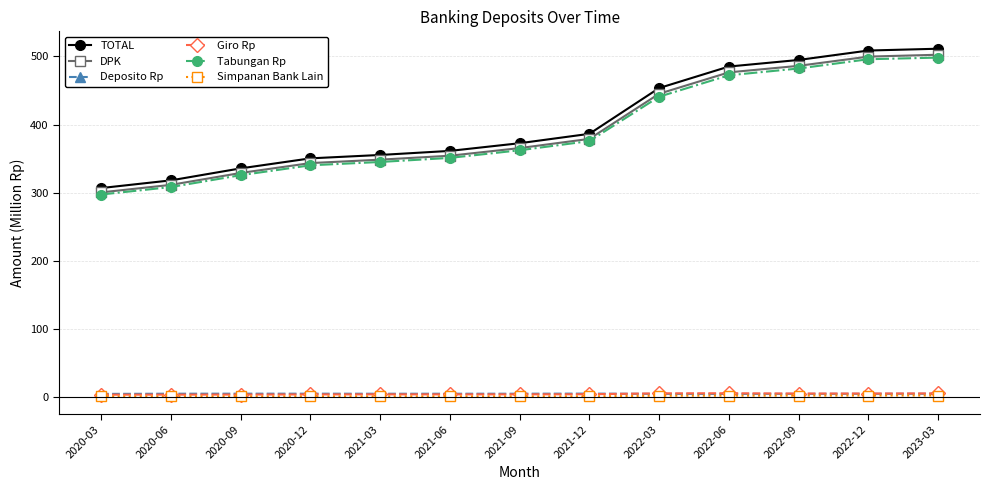

Which series has the largest range (max minus min)?

TOTAL